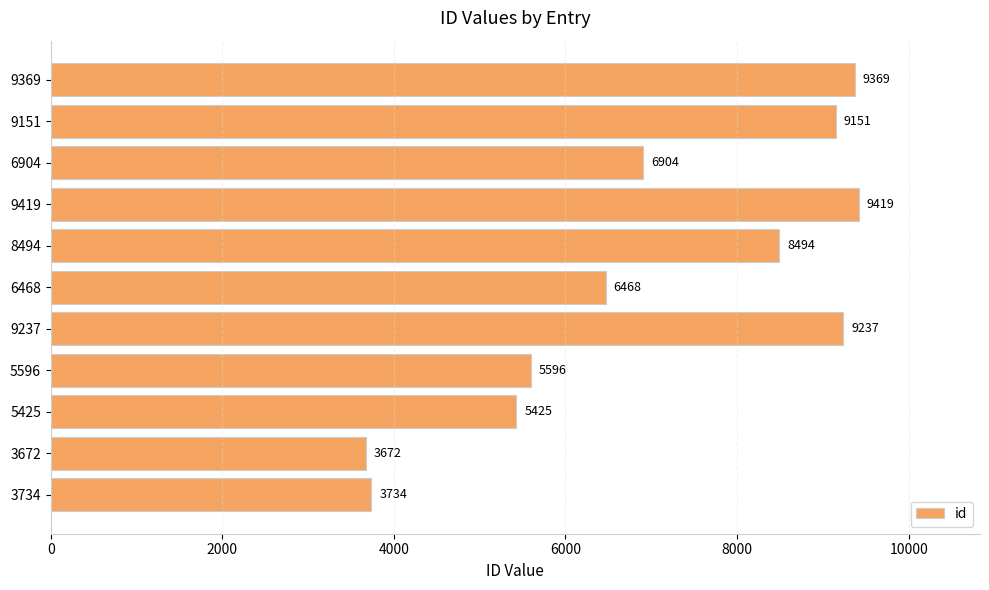

Where is the data nearest to the value 6545?

6468